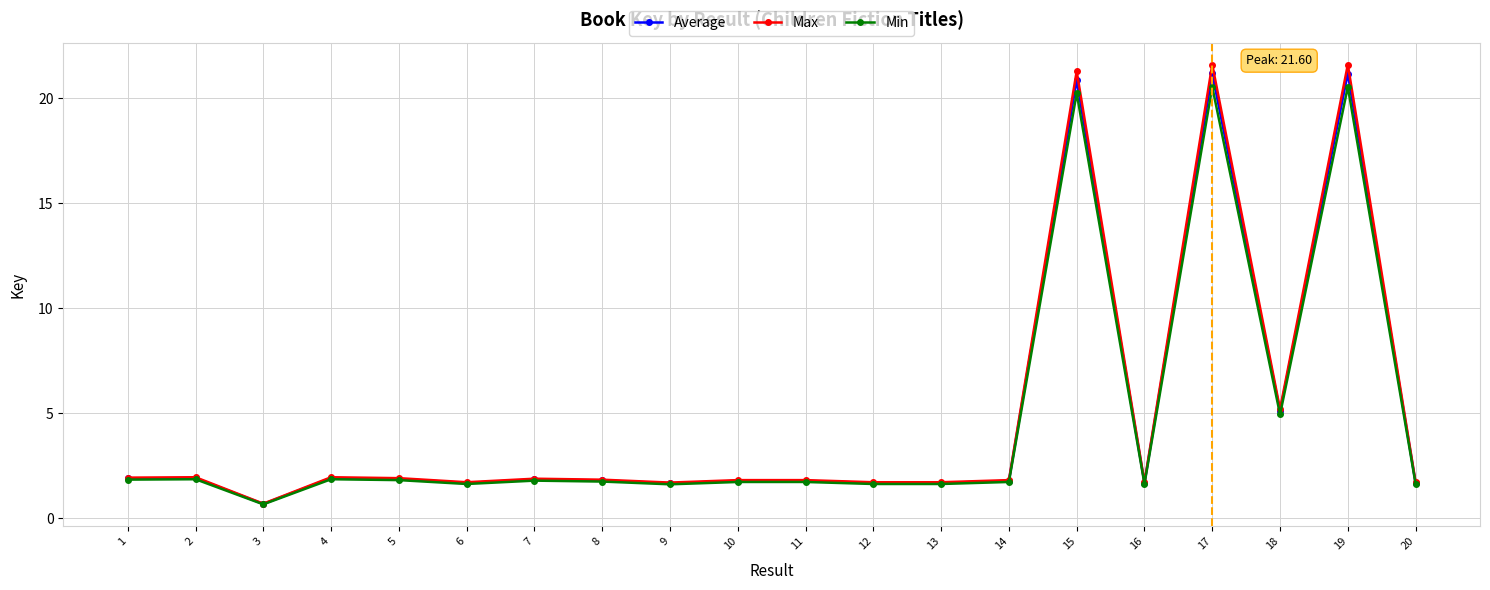

At which category does Average reach its first local valley?

3